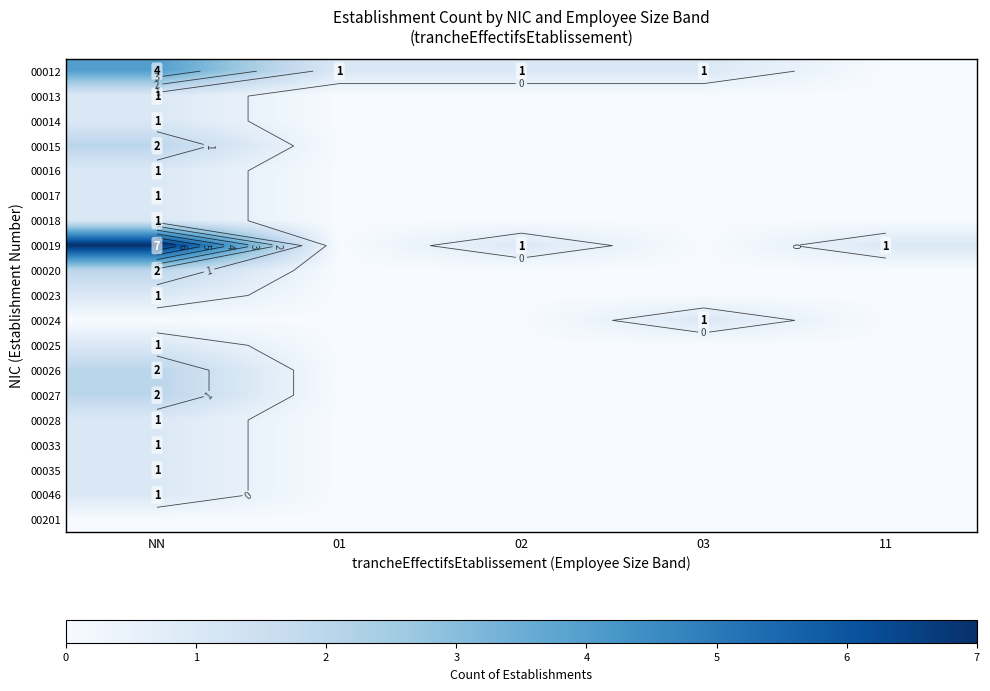

What is the sum of all 00028 values?

1